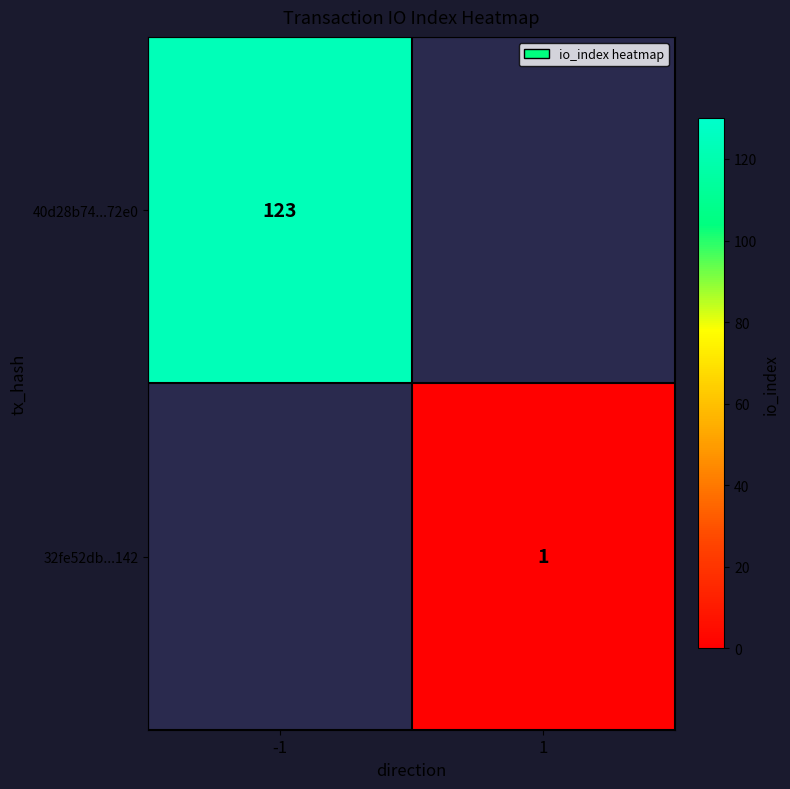

True or false: 40d28b74...72e0 has a value of 123 at -1.

True